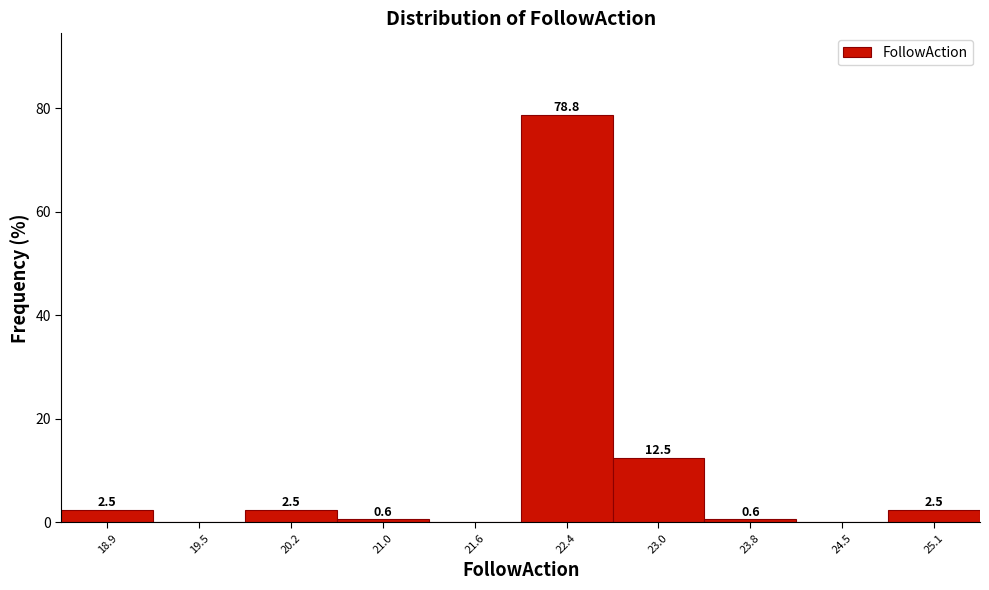

Which range on the x-axis has the tallest bar?

22.0 to 22.7